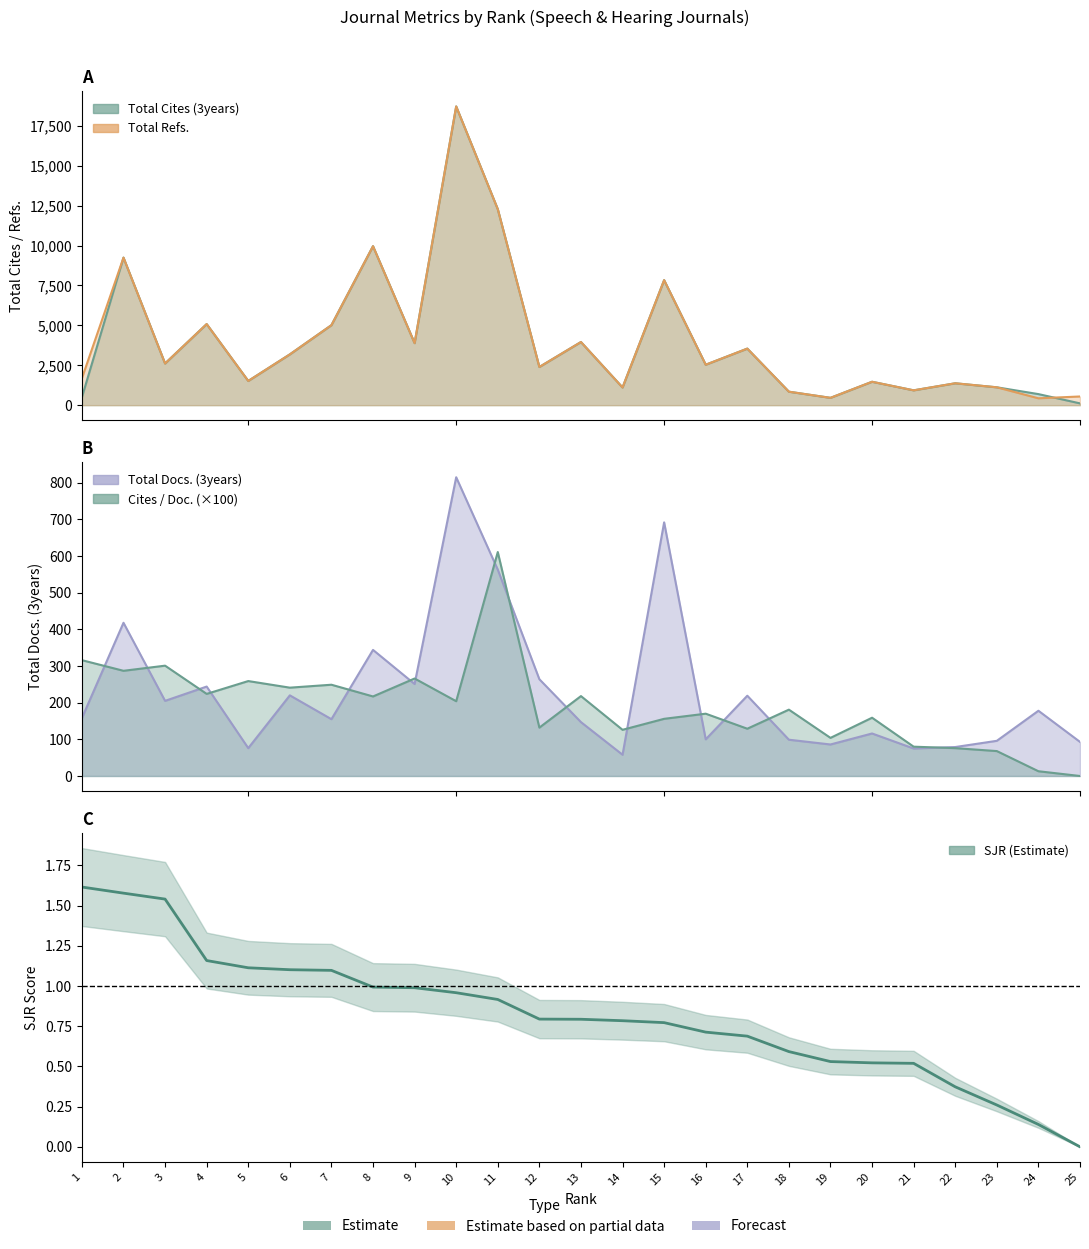

What is the difference between the second highest and second lowest values in the Total Refs. series?

11817